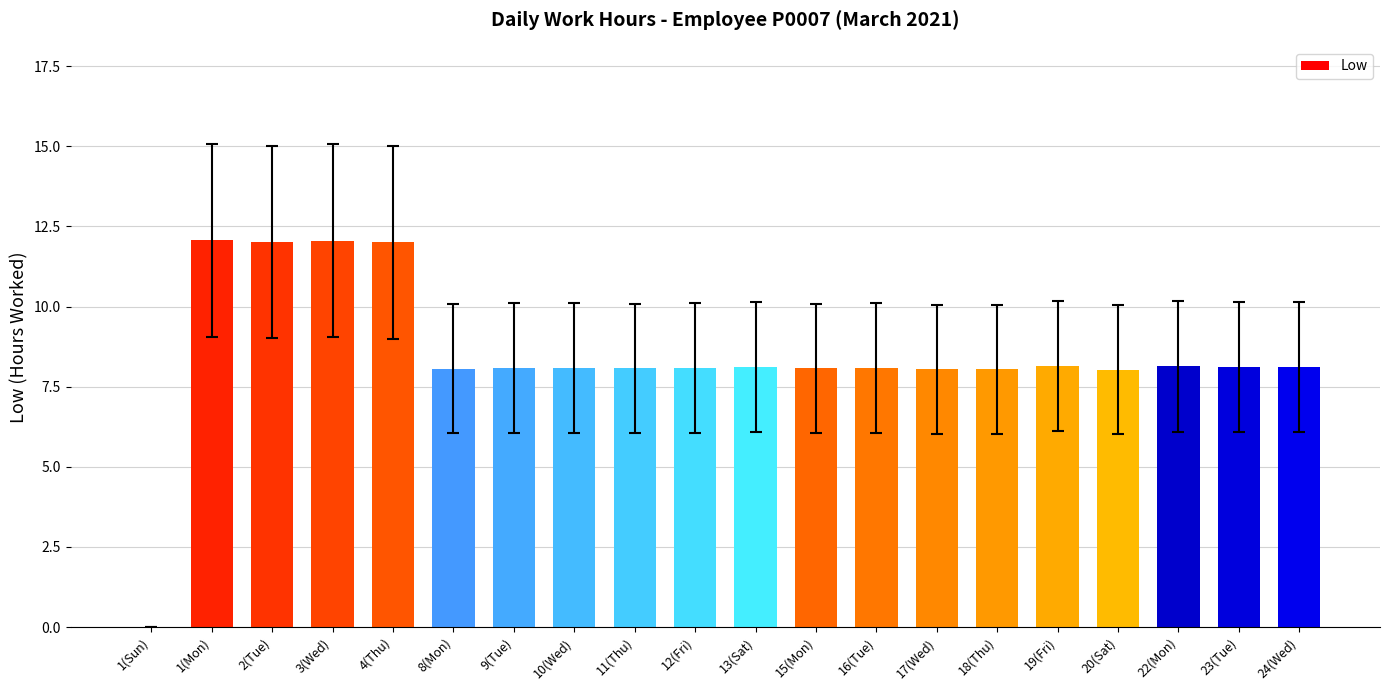

The chart shows a value of 12.1 at 3(Wed). True or false?

True